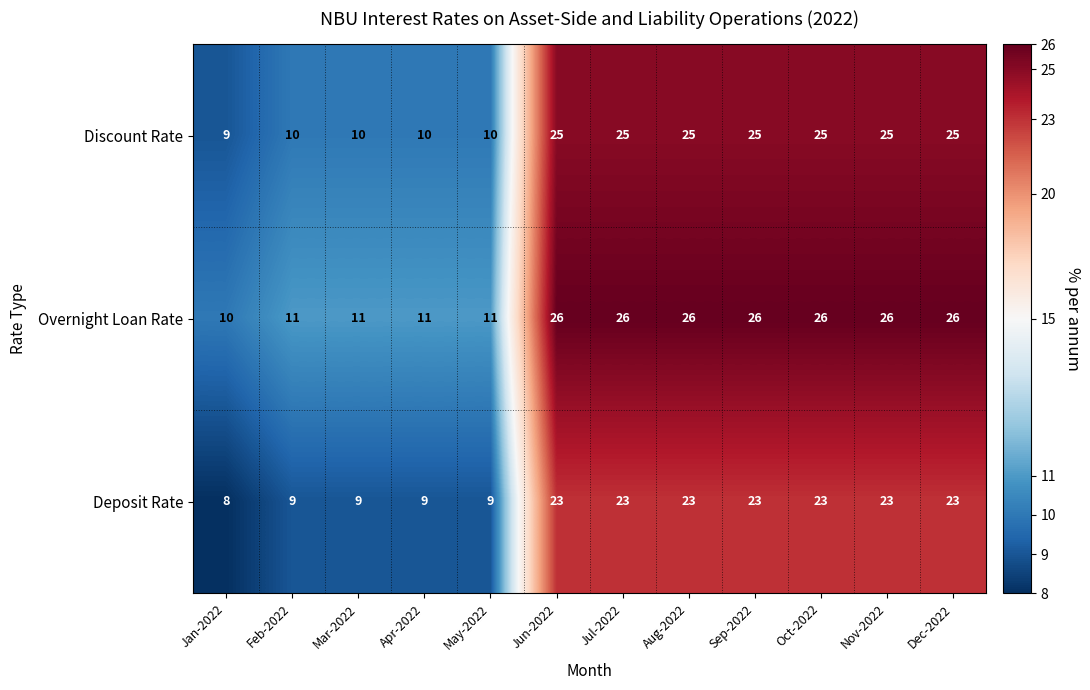

What is the sum of the Discount Rate values at Sep-2022 and Jul-2022?

50